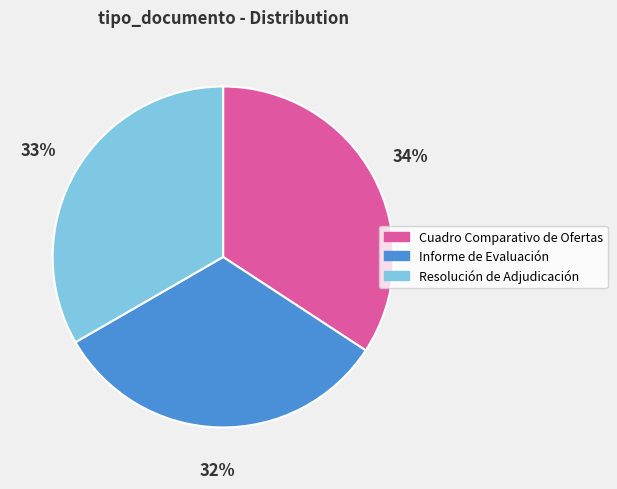

To the nearest percent, what is the difference between the largest and smallest slice percentages?

2%